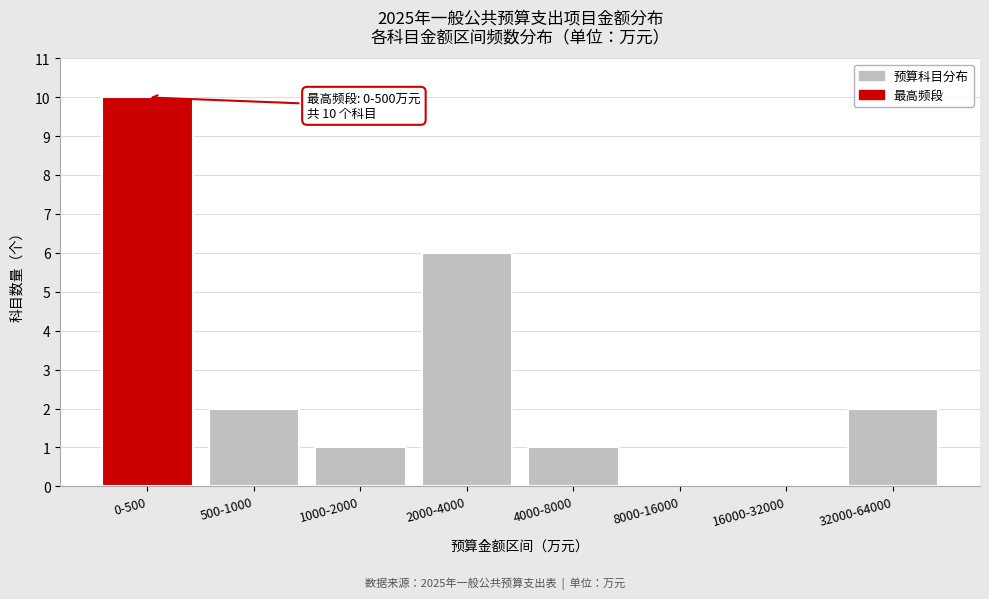

Reading left to right, what are all the values shown in this chart?

0-500=10	500-1000=2	1000-2000=1	2000-4000=6	4000-8000=1	8000-16000=0	16000-32000=0	32000-64000=2